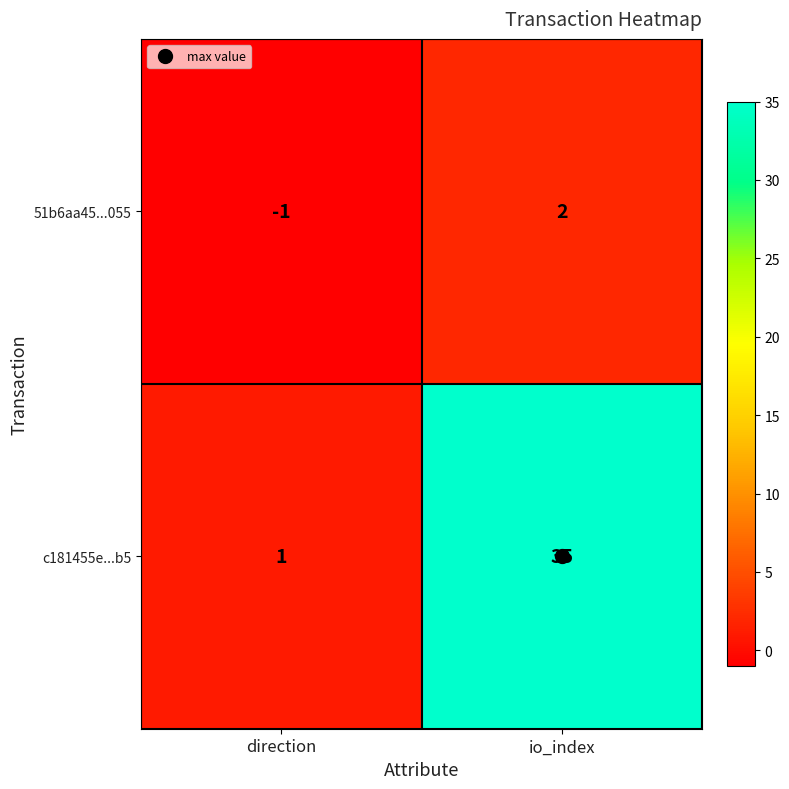

What is the difference between the maximum and minimum values in the c181455e...b5 series?

34